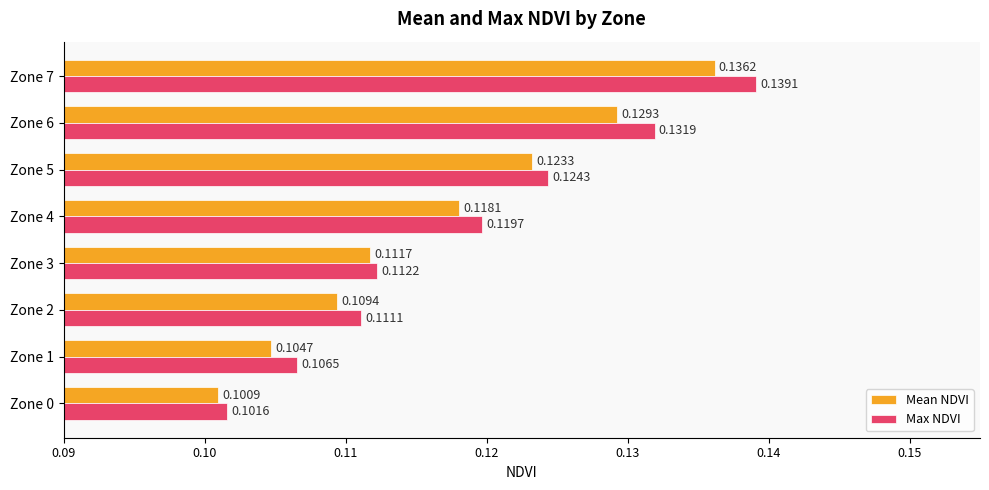

List the labels in order of Mean NDVI value, largest first.

Zone 7, Zone 6, Zone 5, Zone 4, Zone 3, Zone 2, Zone 1, Zone 0